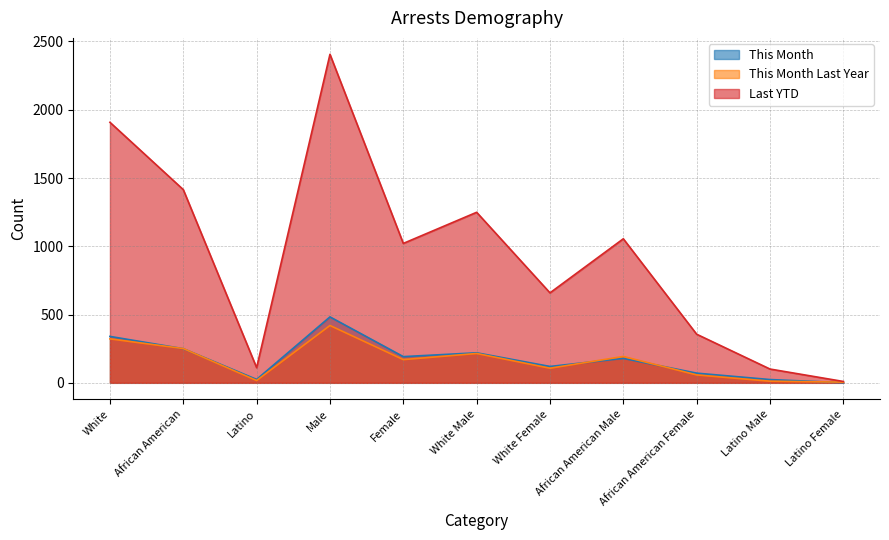

Reading left to right, extract all data points from this chart.

This Month: White=340	African American=250	Latino=25	Male=483	Female=192	White Male=220	White Female=120	African American Male=179	African American Female=71	Latino Male=24	Latino Female=1
This Month Last Year: White=322	African American=251	Latino=17	Male=420	Female=170	White Male=215	White Female=107	African American Male=193	African American Female=58	Latino Male=12	Latino Female=5
Last YTD: White=1908	African American=1415	Latino=111	Male=2406	Female=1021	White Male=1249	White Female=659	African American Male=1055	African American Female=356	Latino Male=101	Latino Female=10